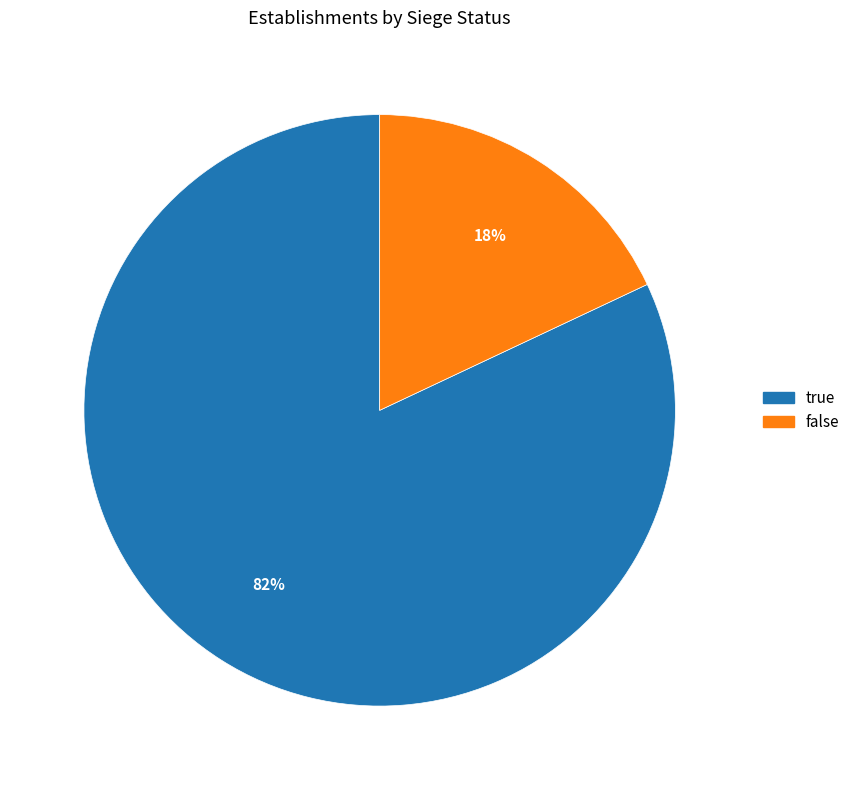

Does any single category account for the majority?

Yes